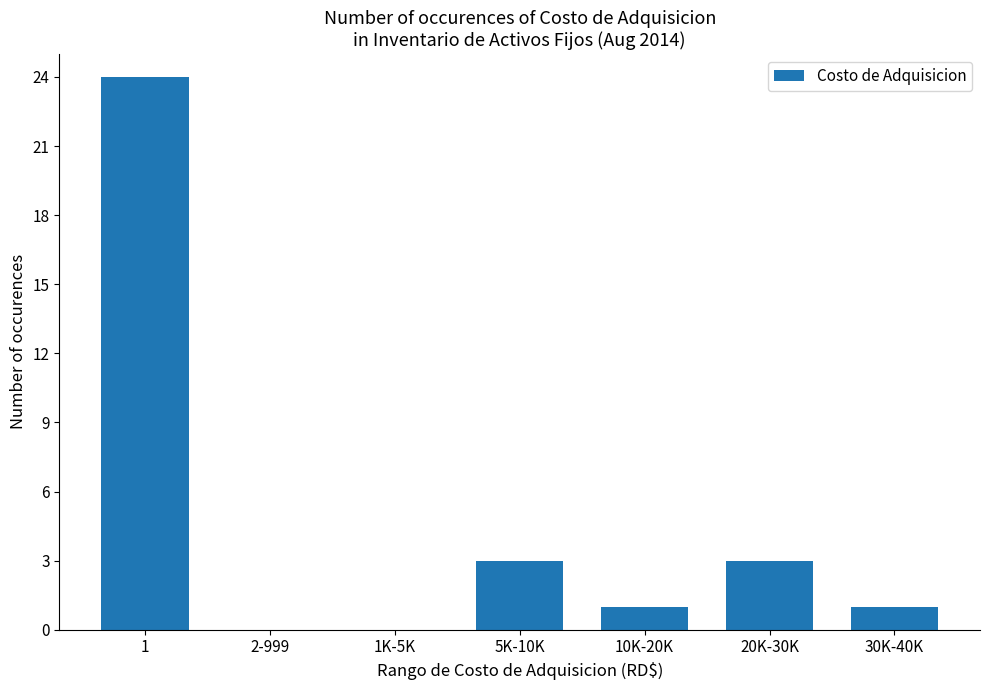

What is the greatest value displayed?

24